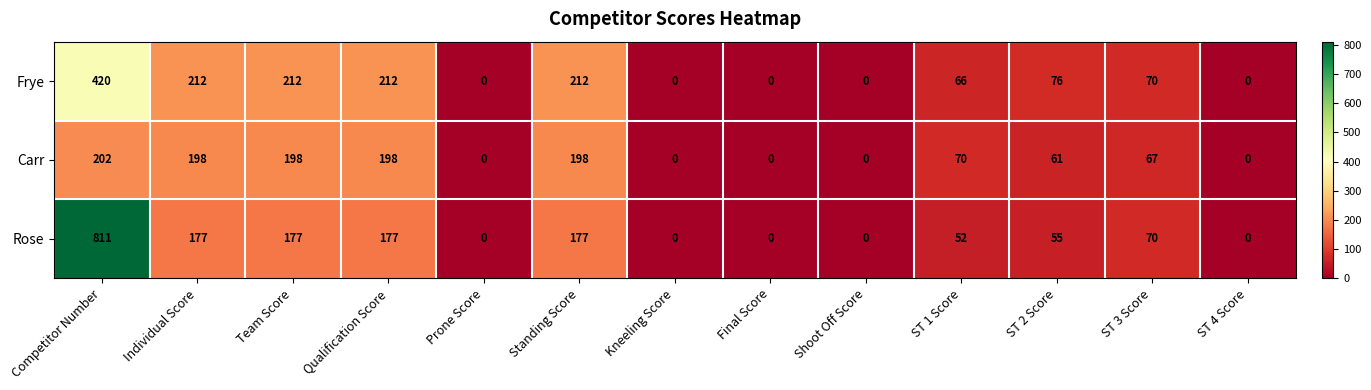

Which series has the widest spread of values?

Rose